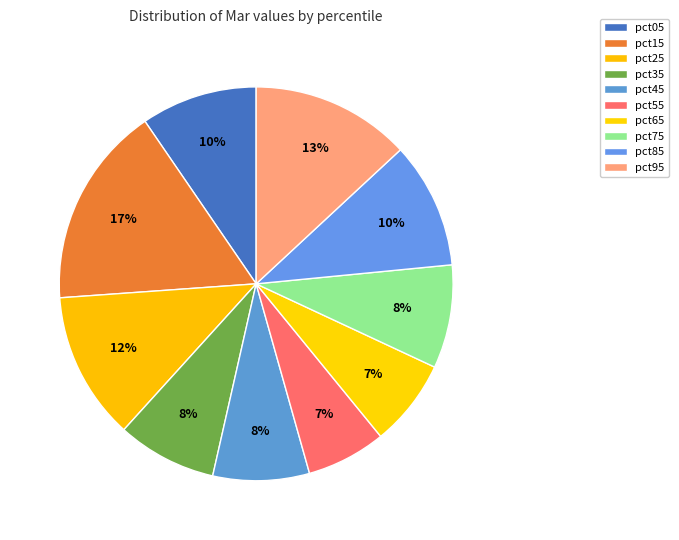

How many slices are in this pie chart?

10